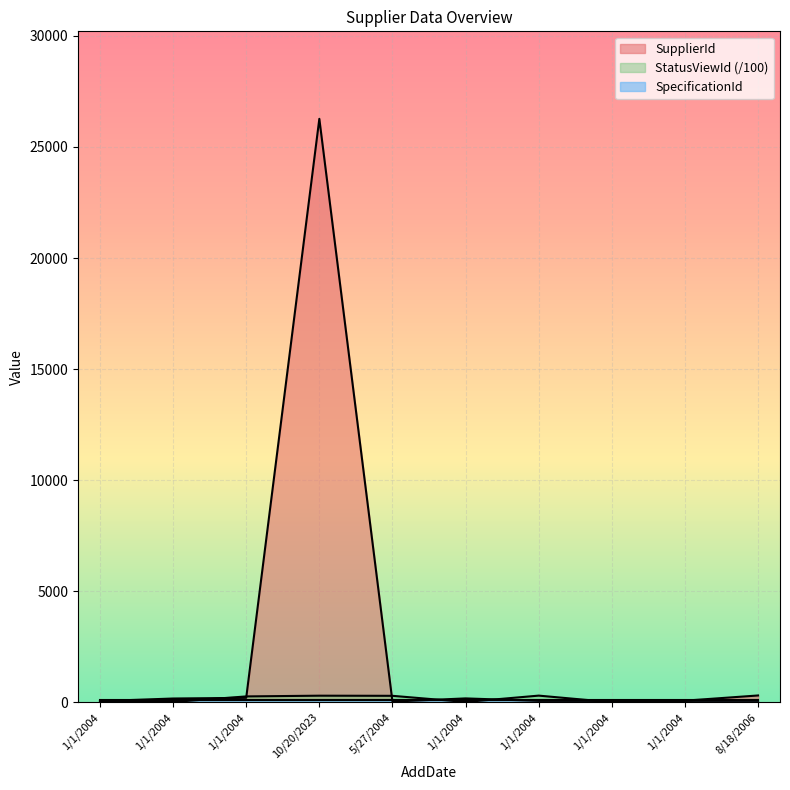

How many intersections are there between SupplierId and StatusViewId?

6